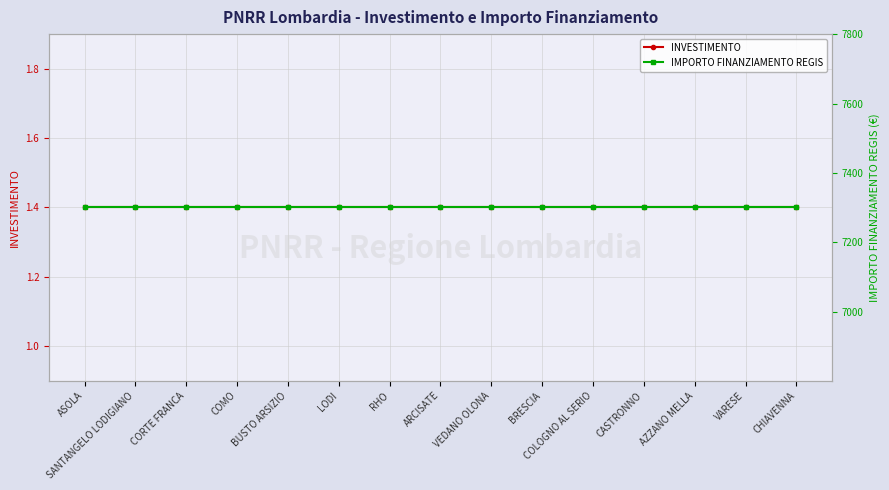

What is the label of the 8th point from the left?

ARCISATE